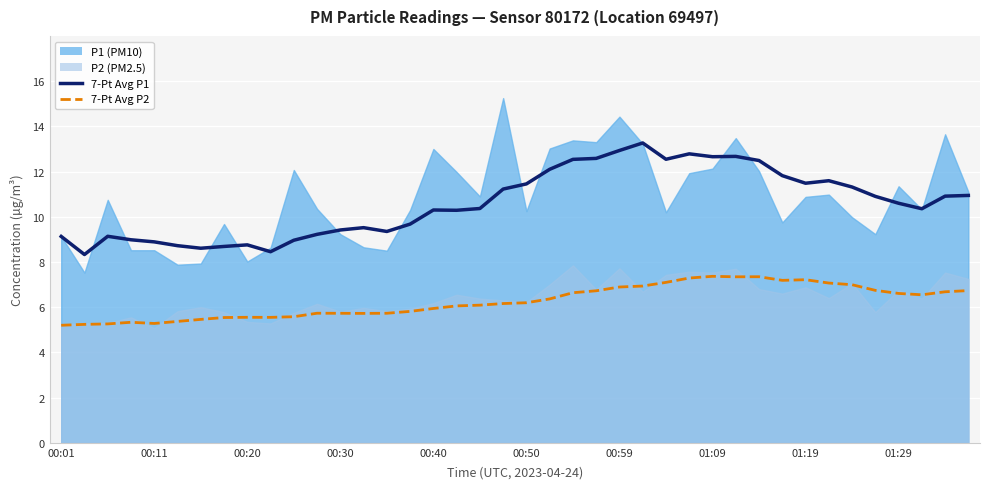

At which category does the chart reach its peak across all series?

25